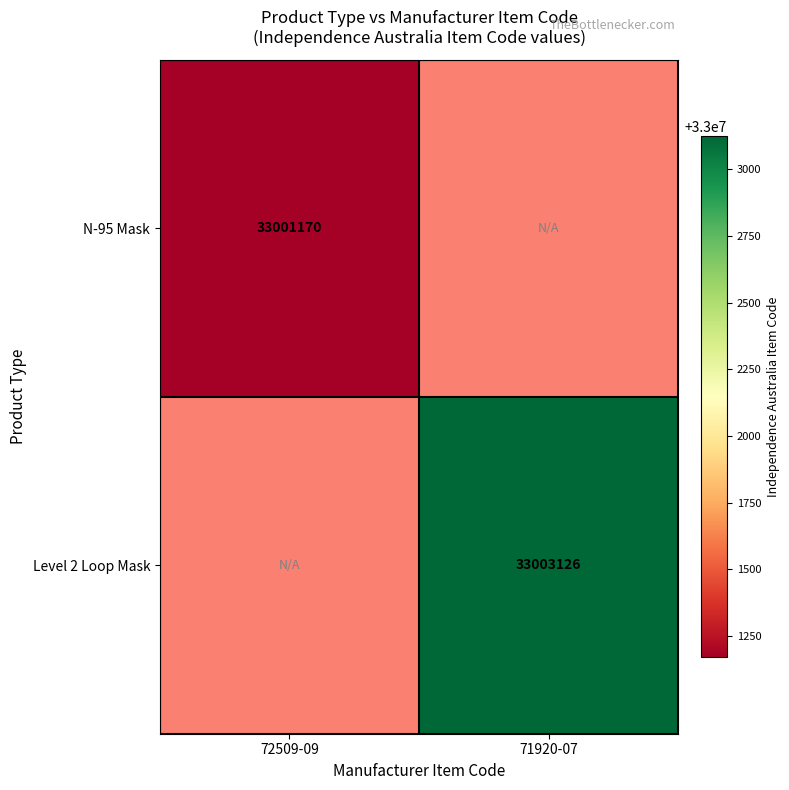

True or false: Level 2 Loop Mask has a value of 33003126 at 71920-07.

True